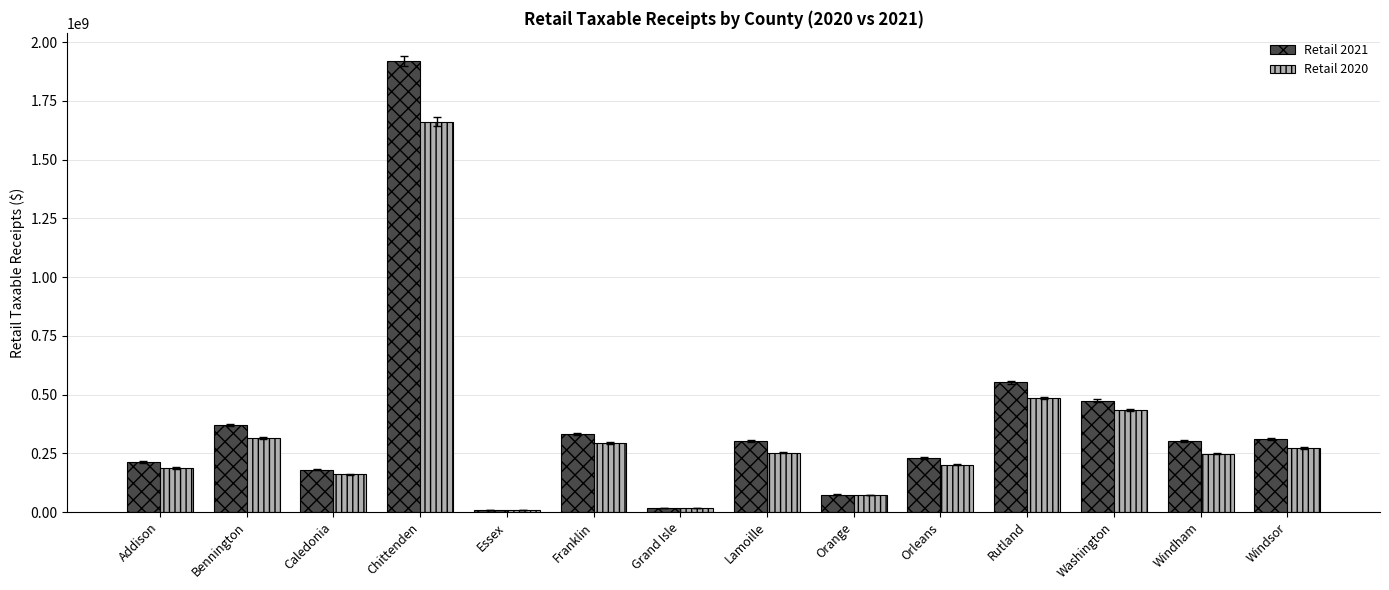

List the series in order of their peak value, highest first.

Retail 2021, Retail 2020